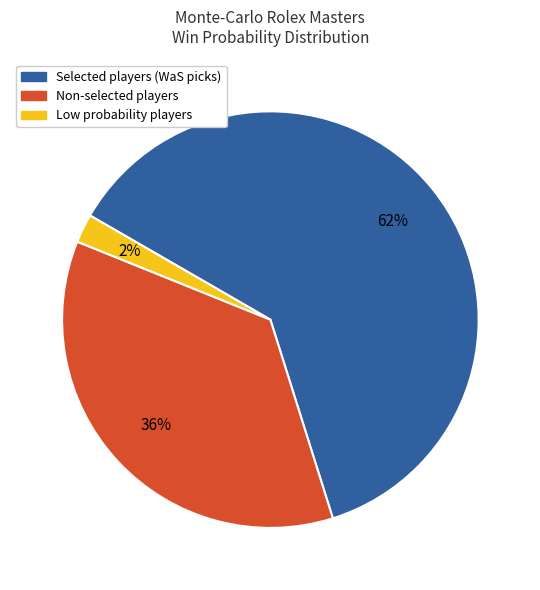

How many segments does this pie chart have?

3